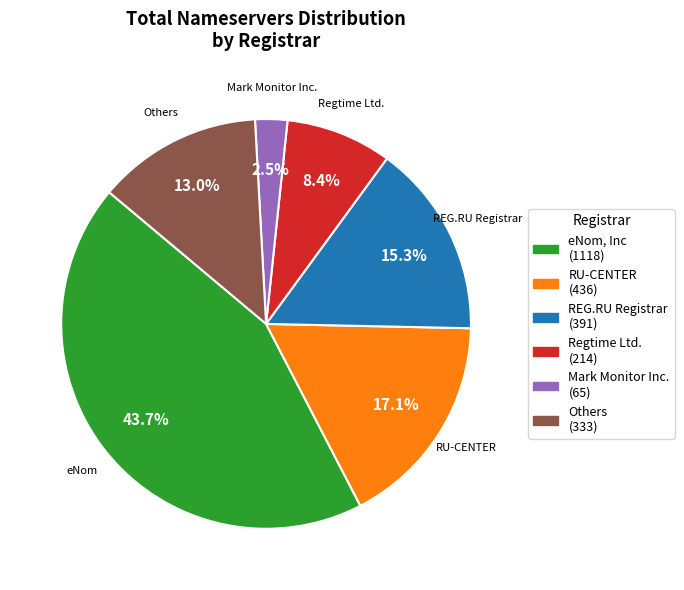

How many segments does this pie chart have?

6